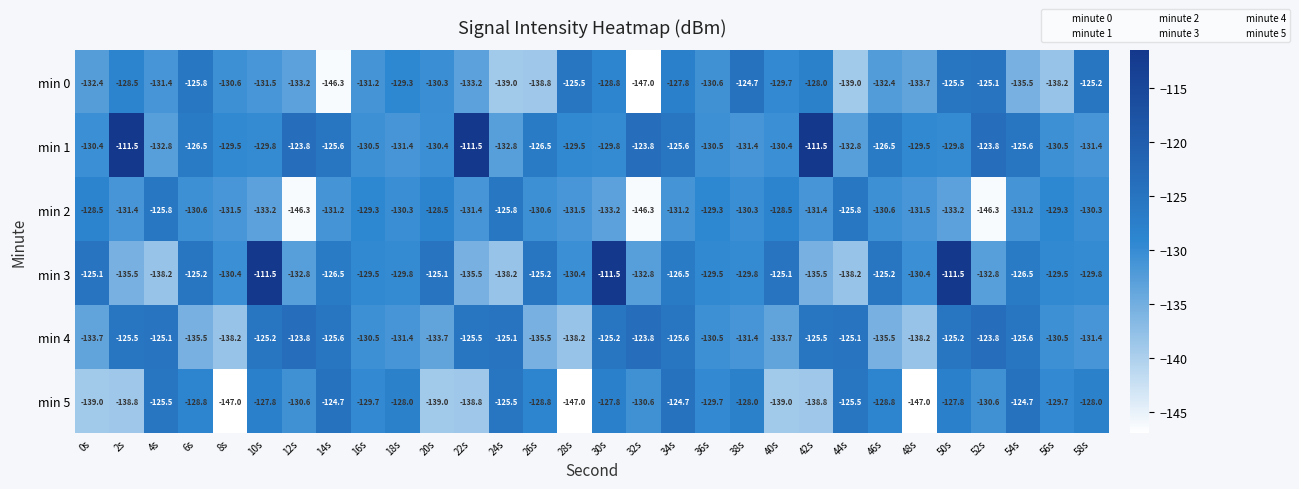

What is the maximum value shown in the chart?

-111.5